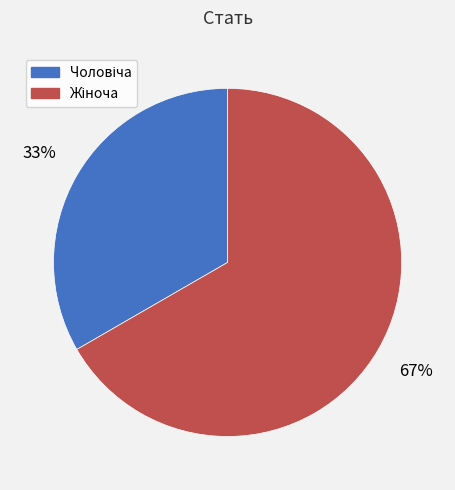

To the nearest percent, what is the average slice percentage?

50%